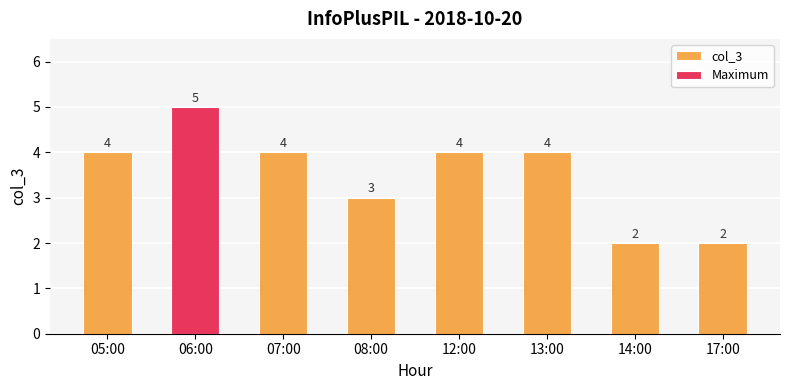

Between 07:00 and 05:00, which is larger?

07:00